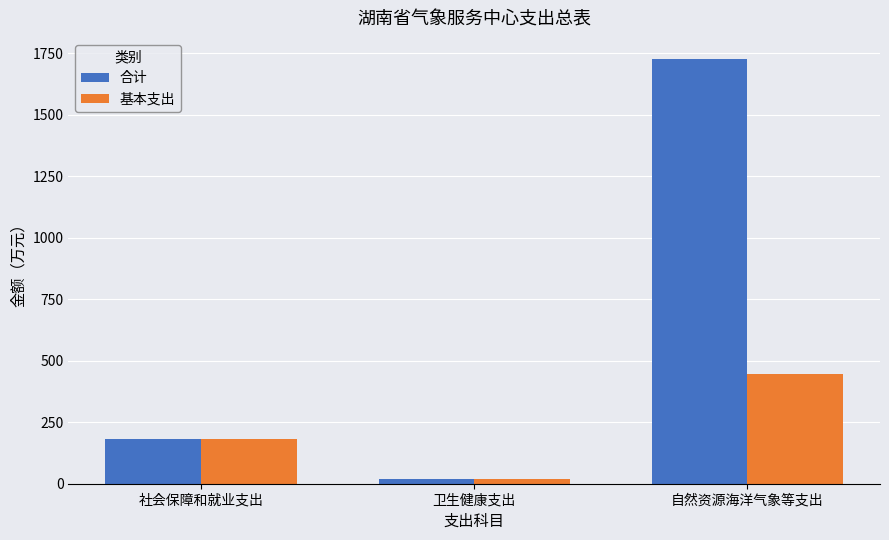

What is the label of the 1st bar from the left?

社会保障和就业支出